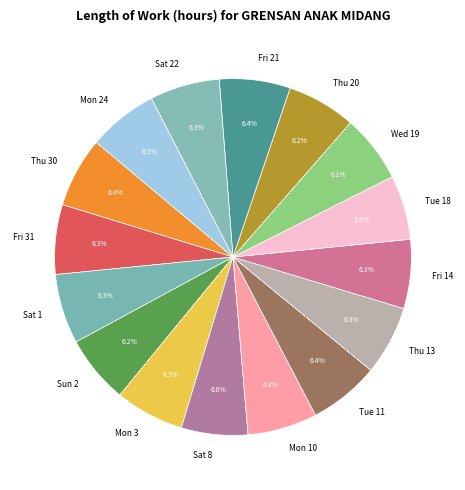

What is the ratio of the value at Tue 11 to the value at Fri 21?

1.0